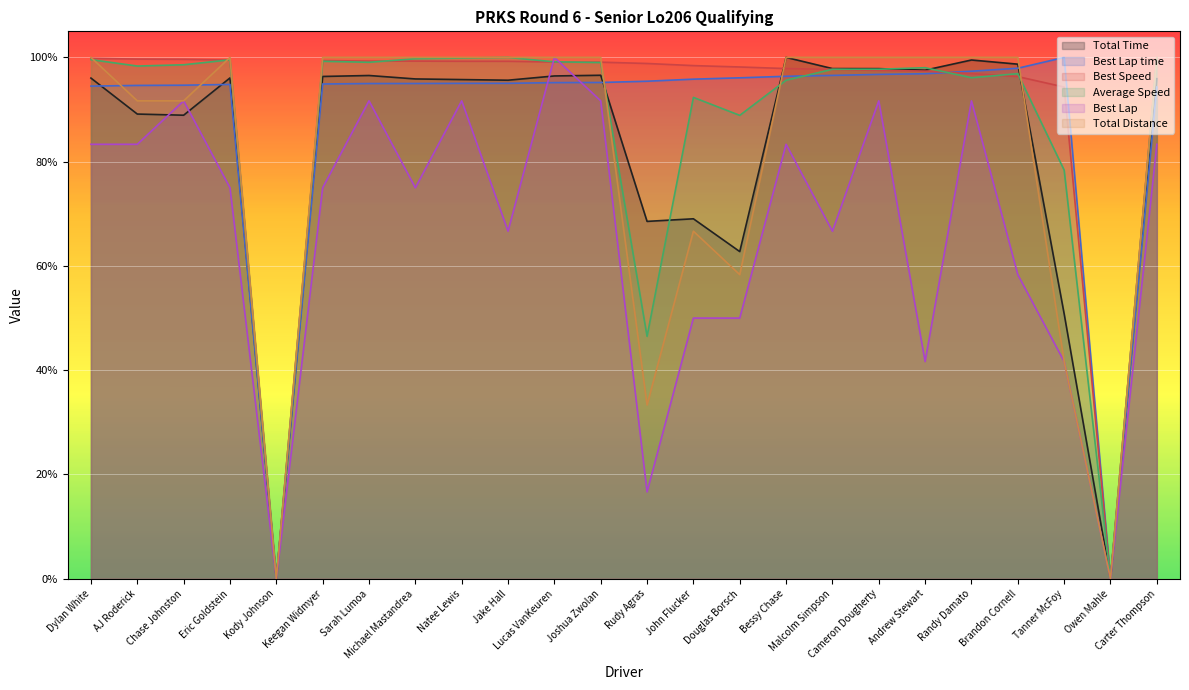

Between Carter Thompson and Randy Damato, which is larger?

Randy Damato